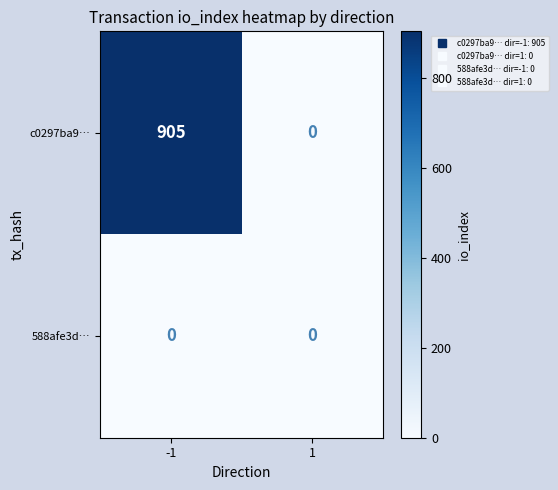

True or false: 588afe3d… has a value of 0 at -1.

True